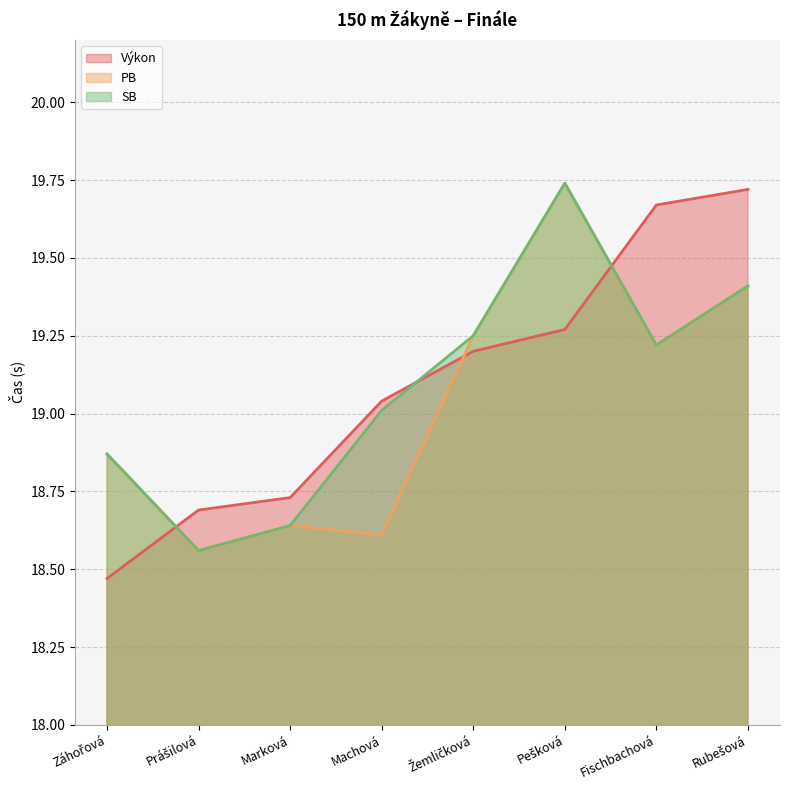

What is the label of the 5th point from the right?

Machová